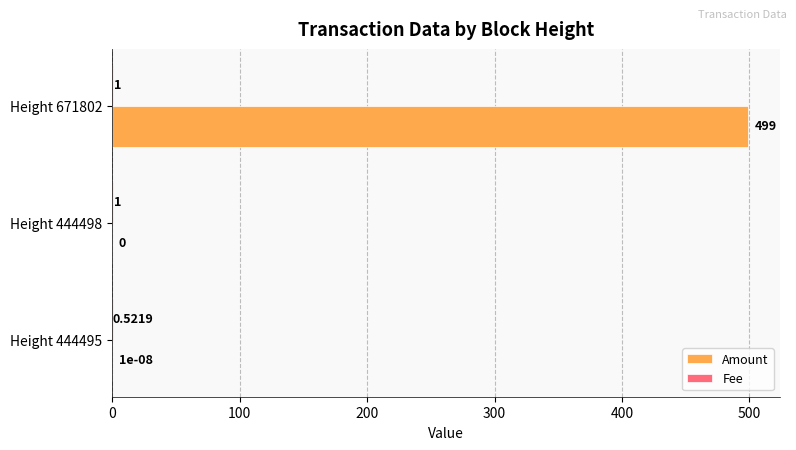

Which series has the largest total across all categories?

Amount